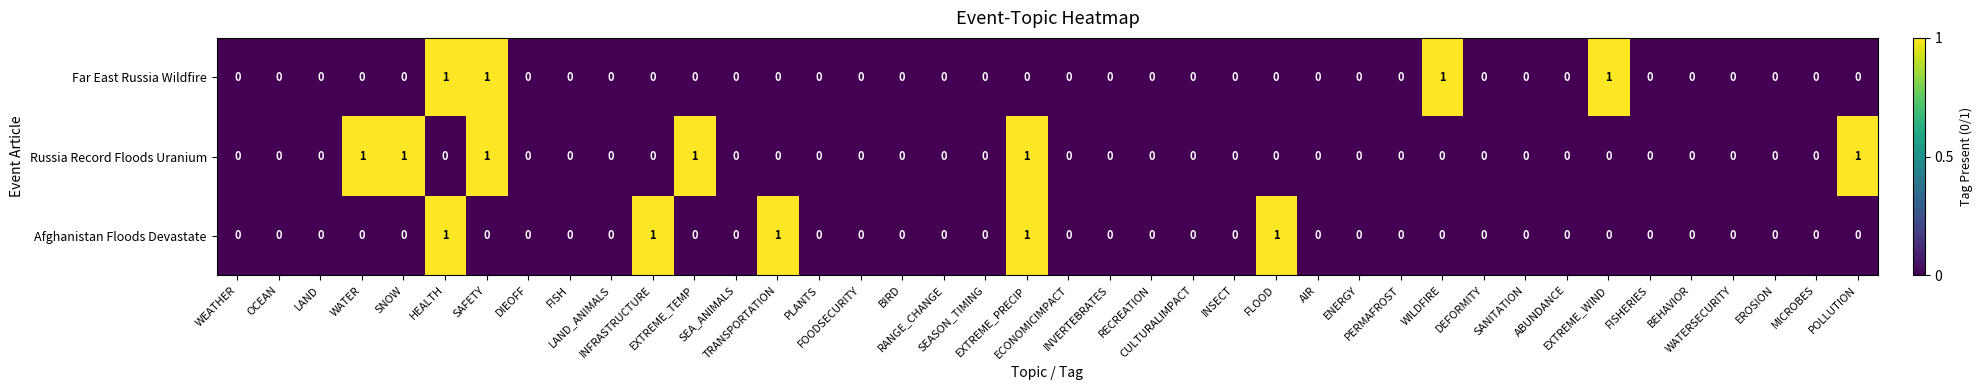

List the series in order of their overall mean, lowest first.

Far East Russia Wildfire, Afghanistan Floods Devastate, Russia Record Floods Uranium